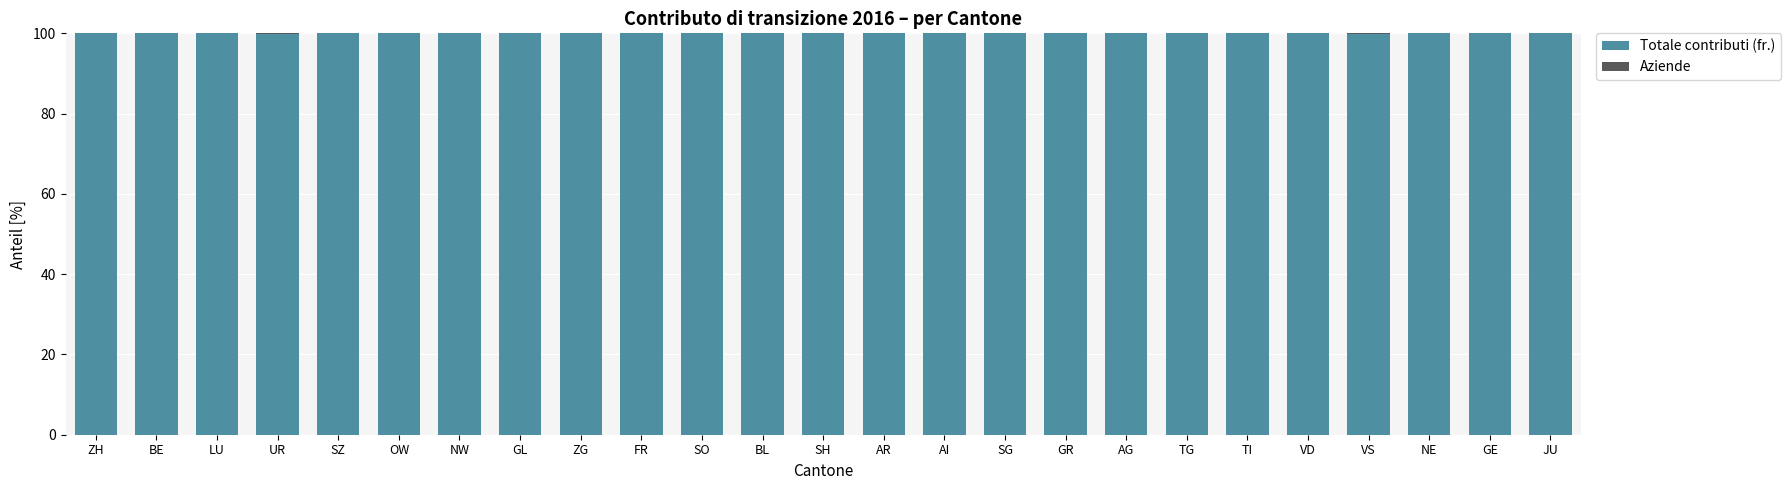

Are the bars grouped side by side (vs. stacked)?

No